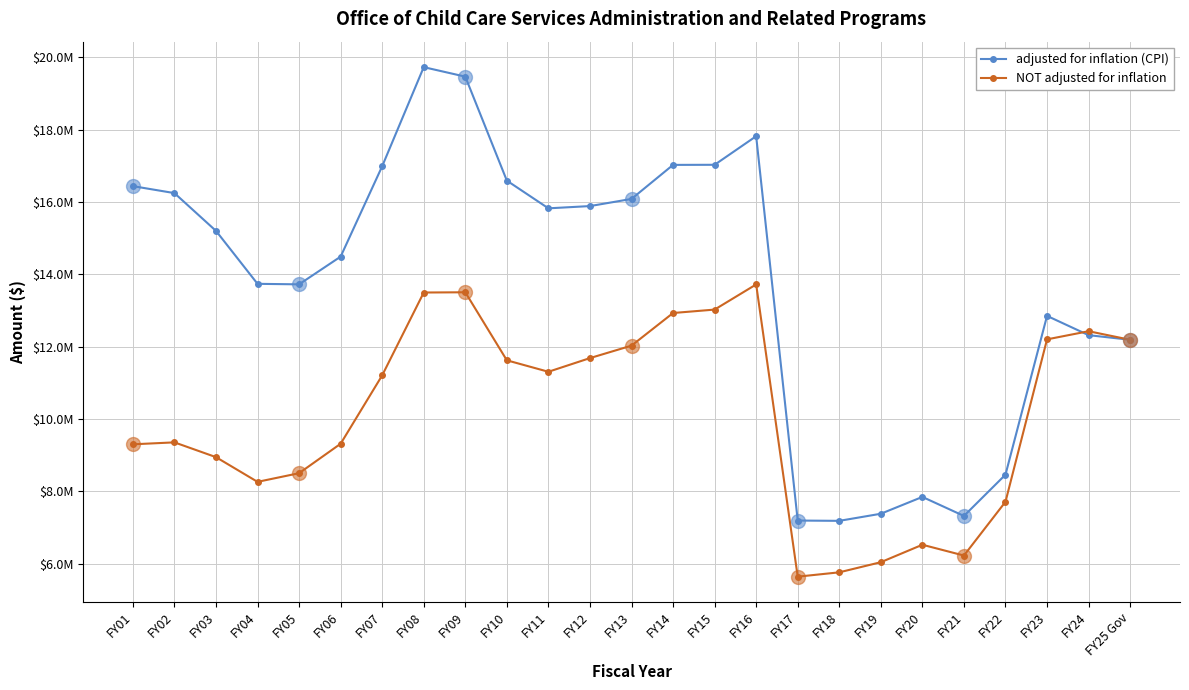

Is the value of adjusted for inflation (CPI) at FY12 greater than the value of NOT adjusted for inflation at FY19?

Yes